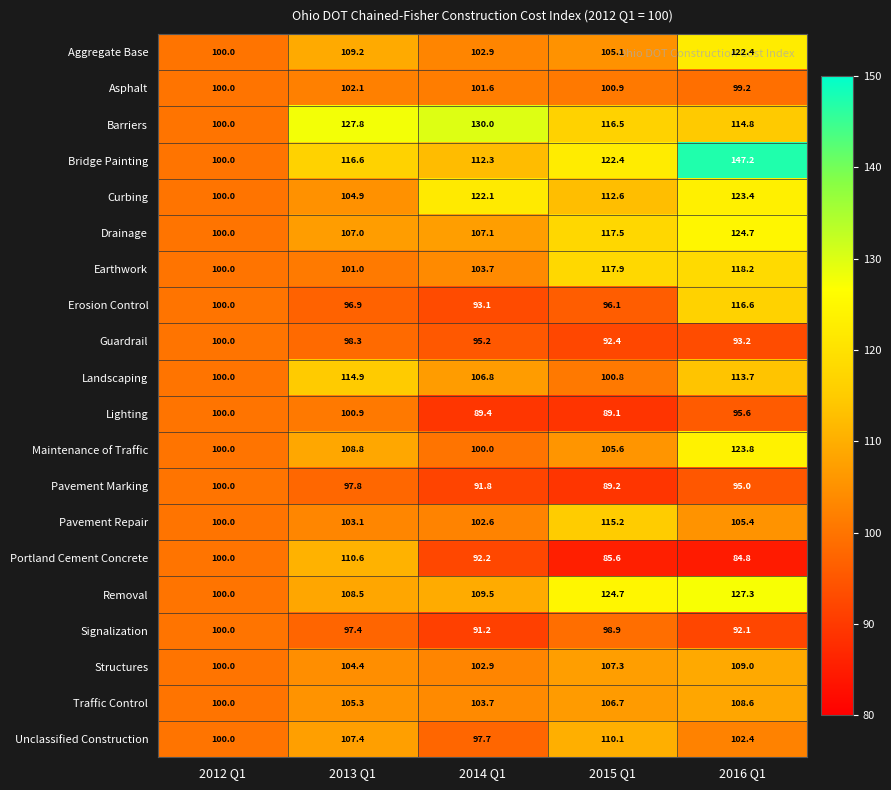

True or false: Guardrail has a value of 92.4 at 2015 Q1.

True